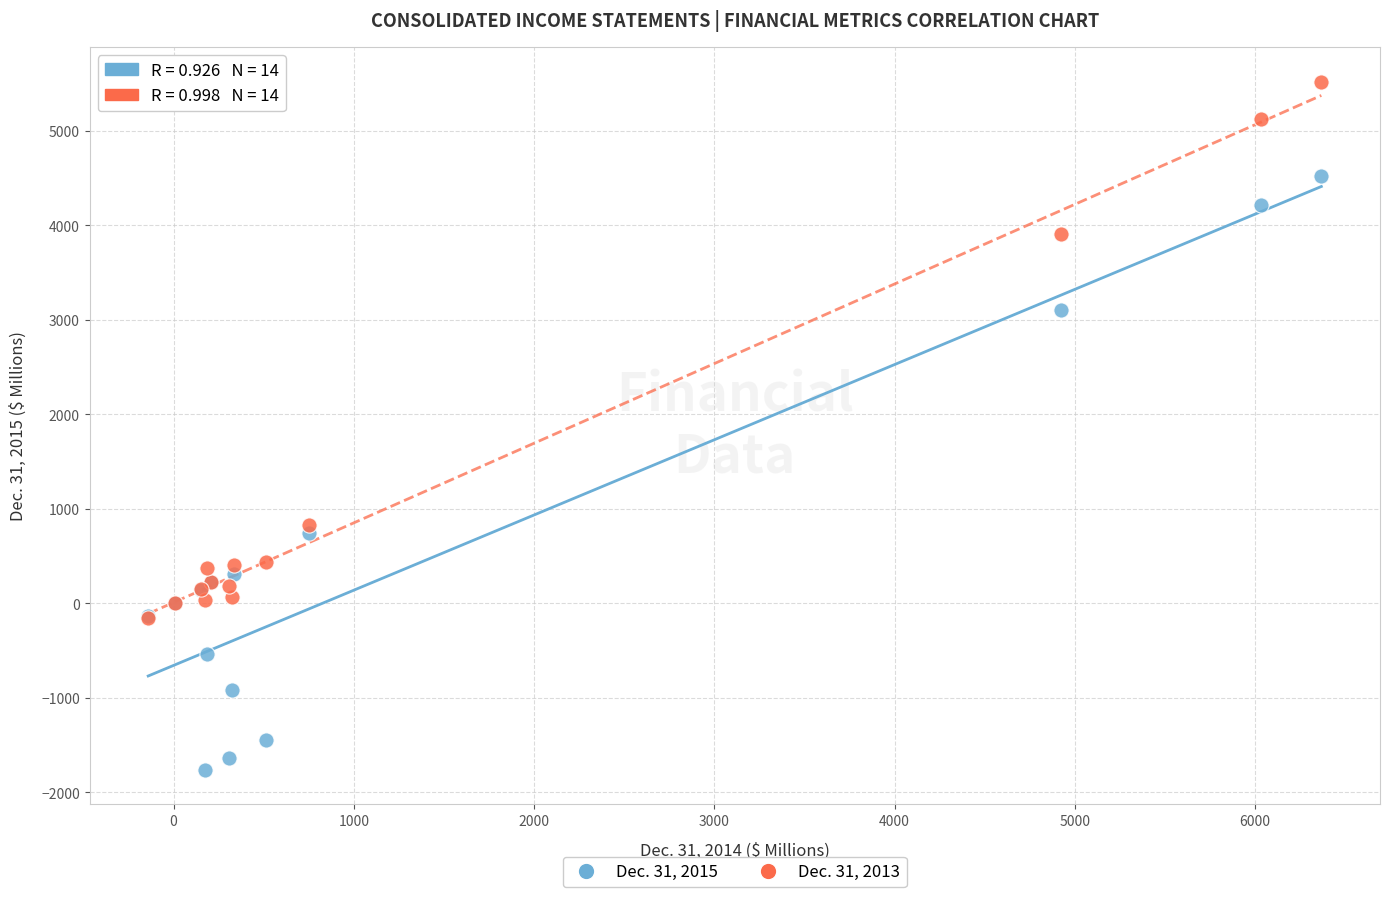

What are all the series names shown in the legend?

Dec. 31, 2015, Dec. 31, 2013